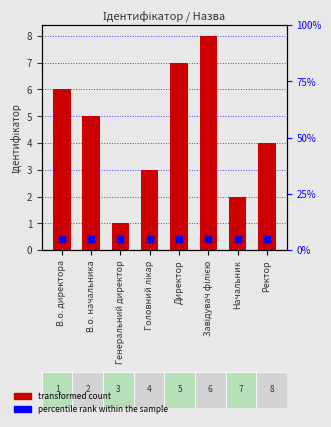

The value at В.о. начальника is 2. True or false?

False